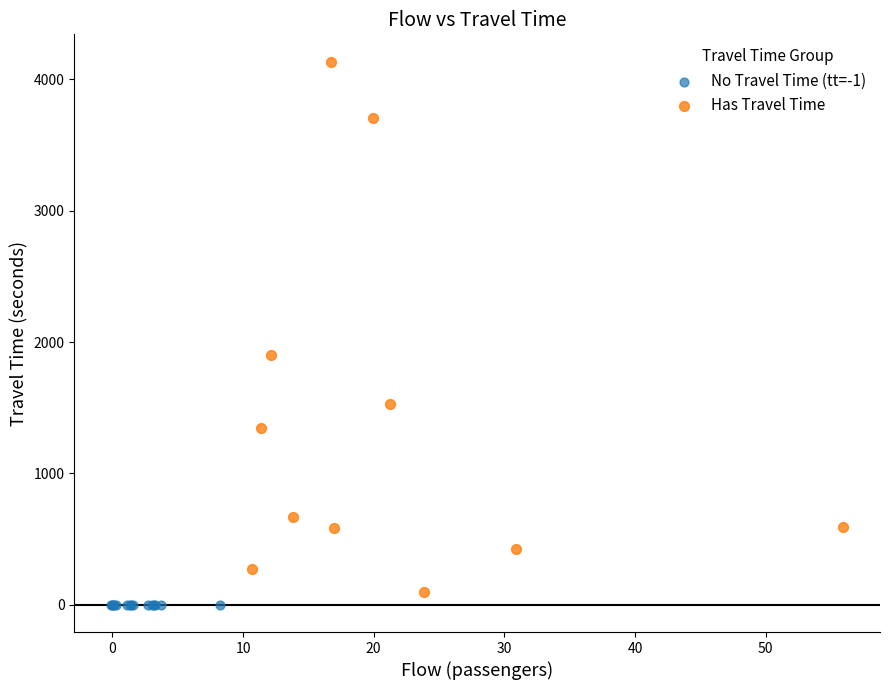

Which series contains the highest Y value?

Has Travel Time